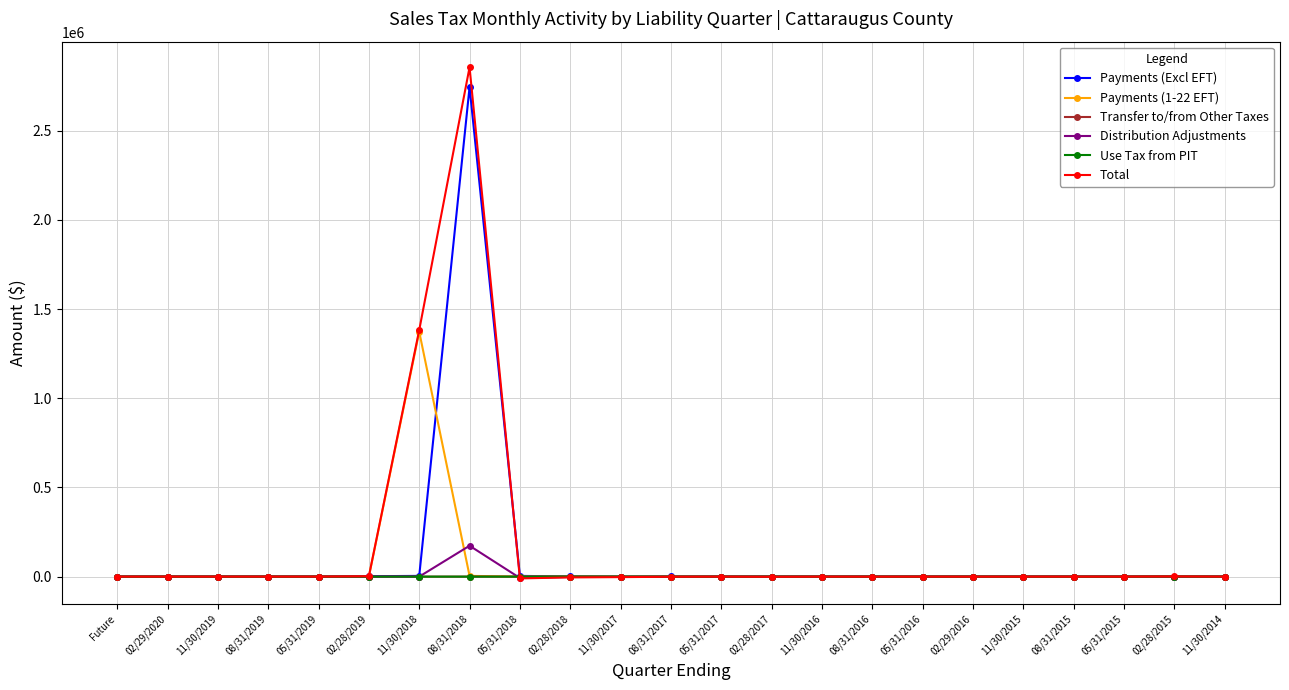

Read the Payments (Excl EFT) value at 02/28/2018.

842.3